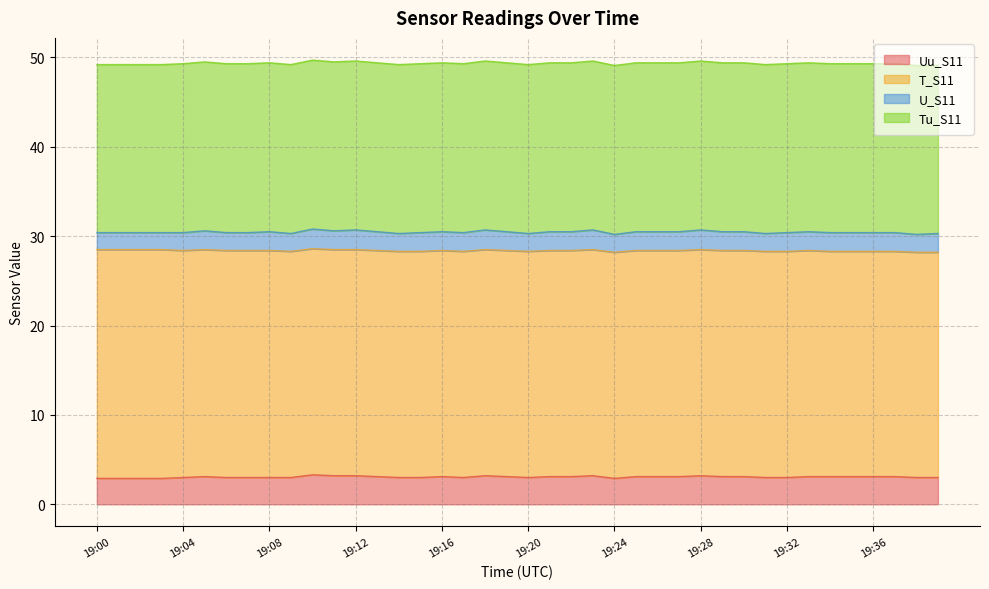

Is it true that Tu_S11 equals 8.4 at 19:03?

False